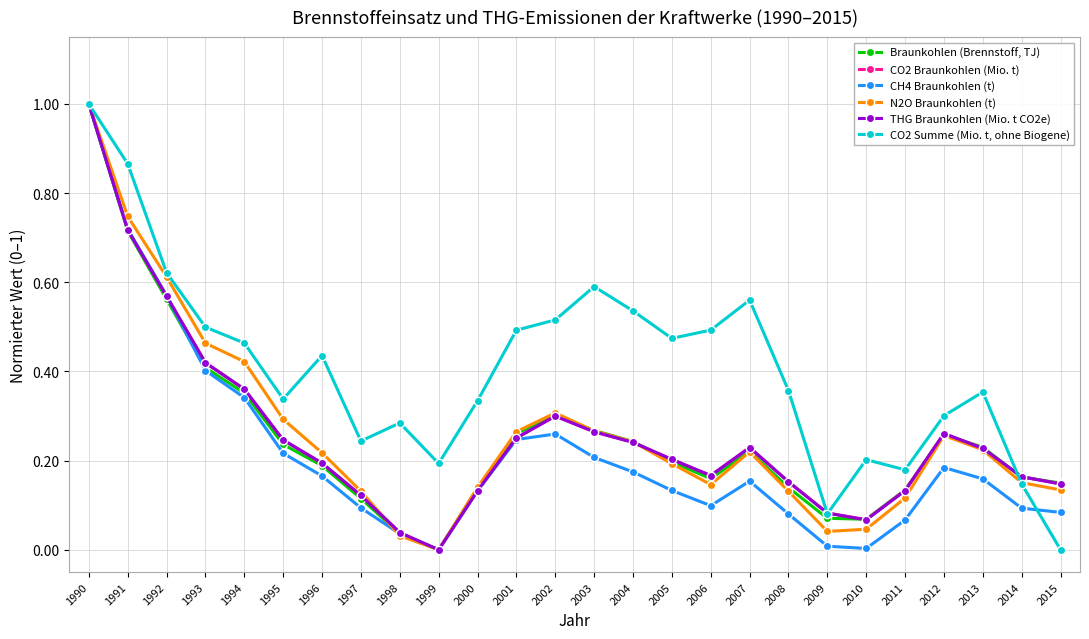

Which series has the largest total across all categories?

CO2 Summe (Mio. t, ohne Biogene)